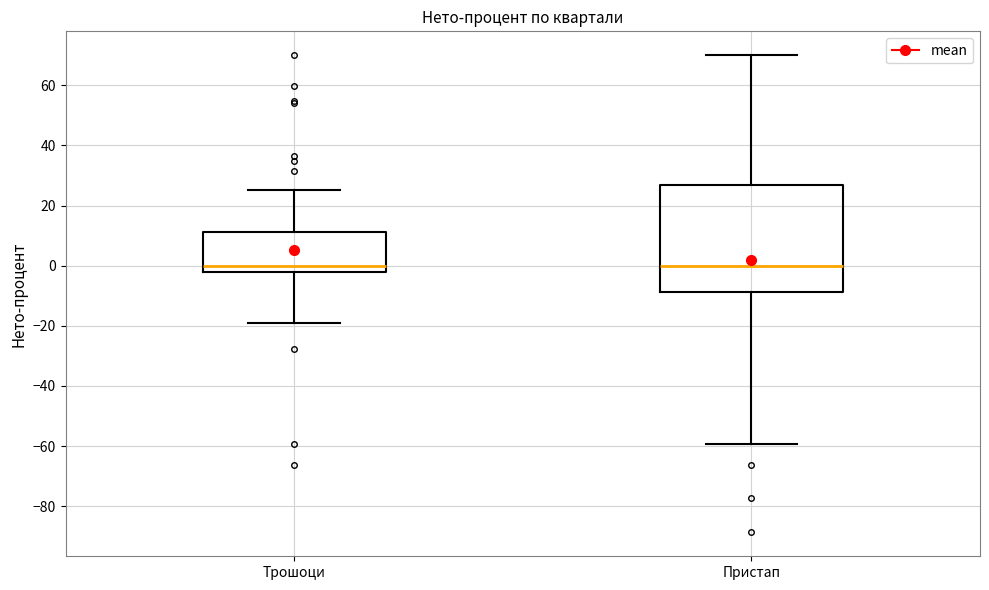

Reading left to right, transcribe this box plot: for each box, give where its median line is, the range the box spans, and where its two whiskers end, as read against the y-axis. The values are not printed on the chart, so give them approximately, as read against the axis.

Трошоци: median 0, box -2 to 12, whiskers -20 to 26
Пристап: median 0, box -8 to 26, whiskers -60 to 70